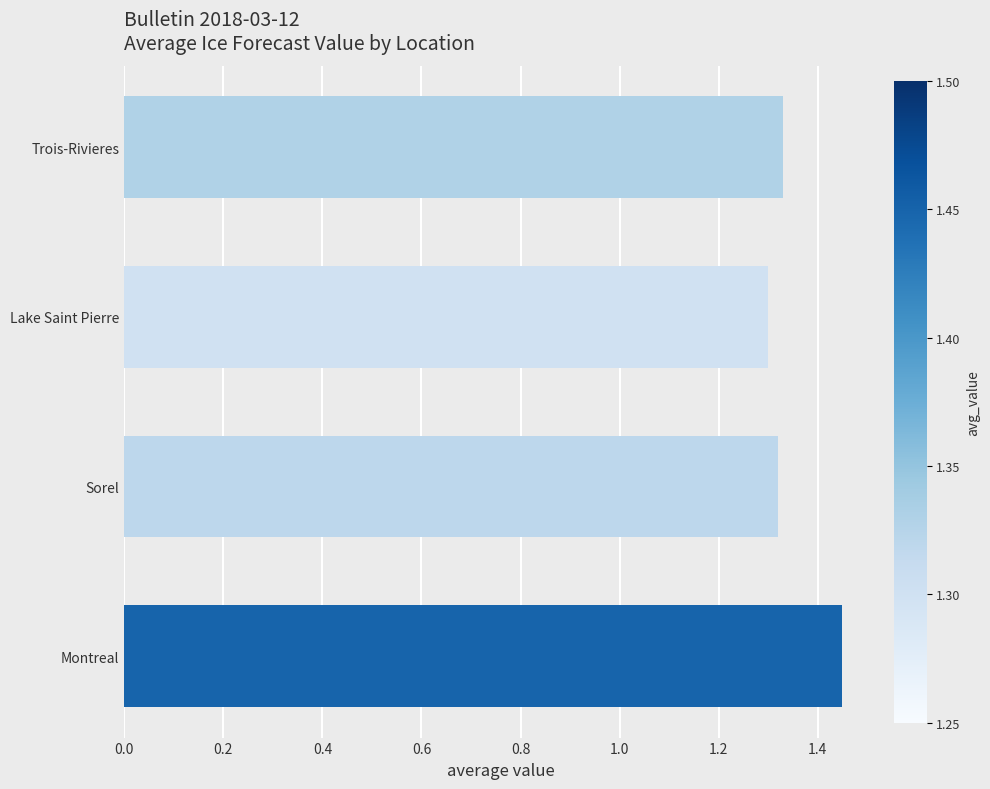

What is the sum of all values?

5.4